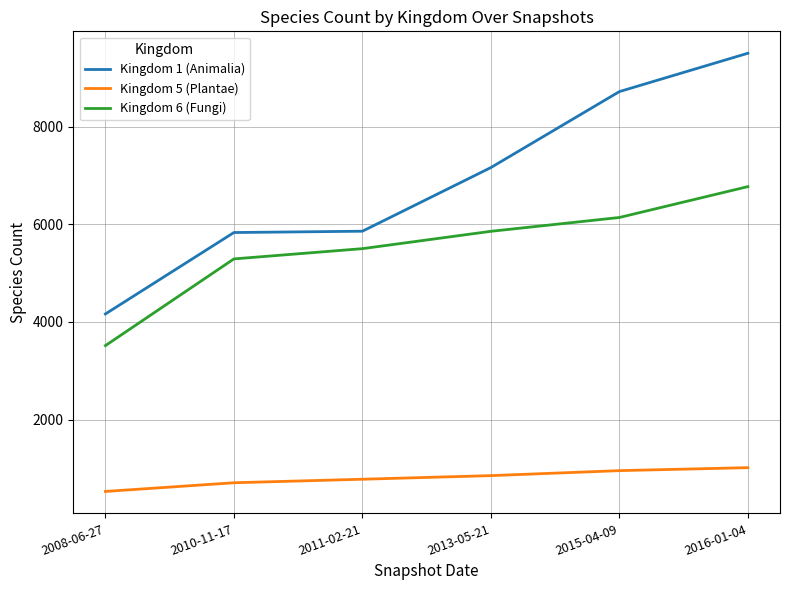

Which series has the largest range (max minus min)?

Kingdom 1 (Animalia)